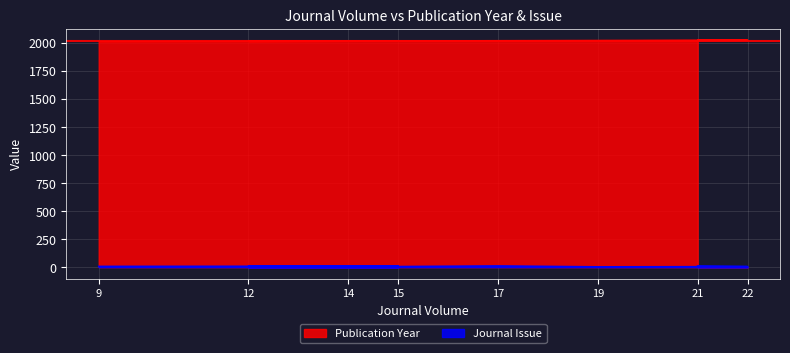

Reading left to right, transcribe all the data shown in this chart.

Publication Year: 9=2010	15=2016	12=2013	14=2015	17=2018	19=2020	22=2023	21=2022
Journal Issue: 9=7	15=9	12=8	14=3	17=11	19=3	22=5	21=10